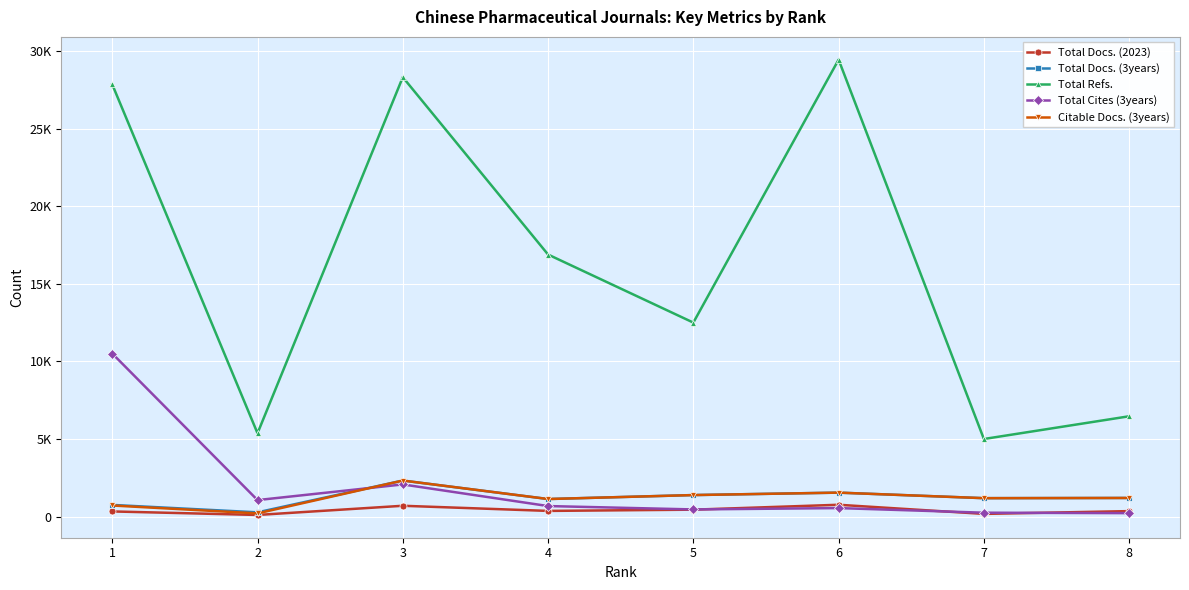

Reading left to right, what are all the values shown in this chart?

Total Docs. (2023): 327	100	692	361	441	757	168	348
Total Docs. (3years): 748	269	2319	1127	1383	1540	1183	1196
Total Refs.: 27863	5368	28329	16893	12504	29460	4998	6464
Total Cites (3years): 10510	1059	2069	674	456	543	245	217
Citable Docs. (3years): 710	202	2319	1127	1382	1540	1183	1196